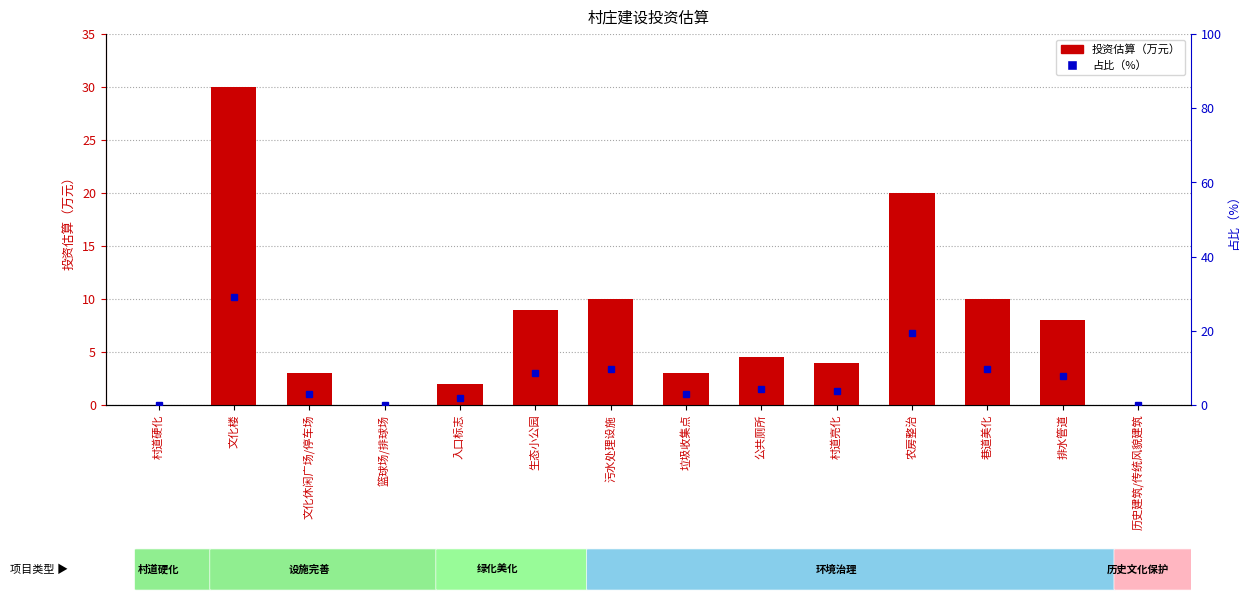

What is the approximate value of 投资估算（万元） at 文化楼?

30.0